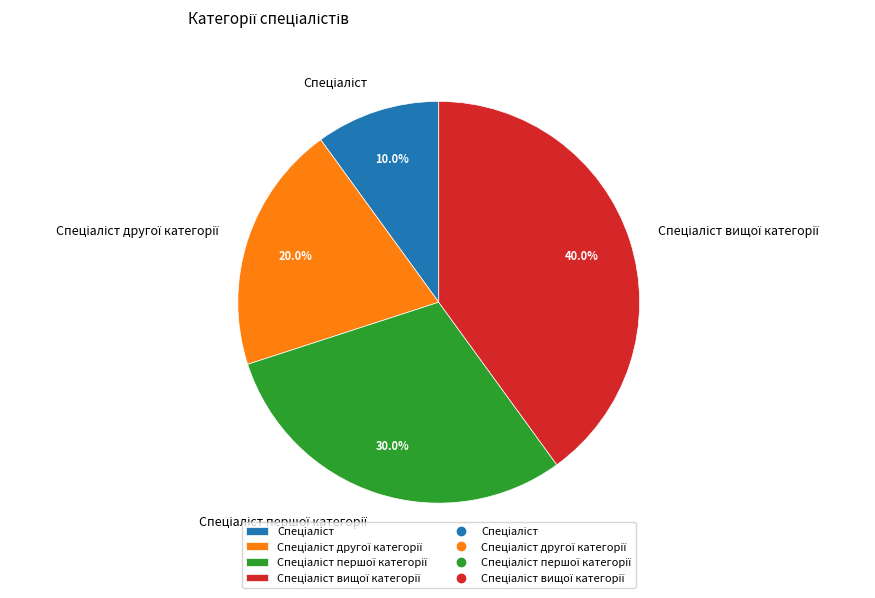

How many slices are in this pie chart?

4